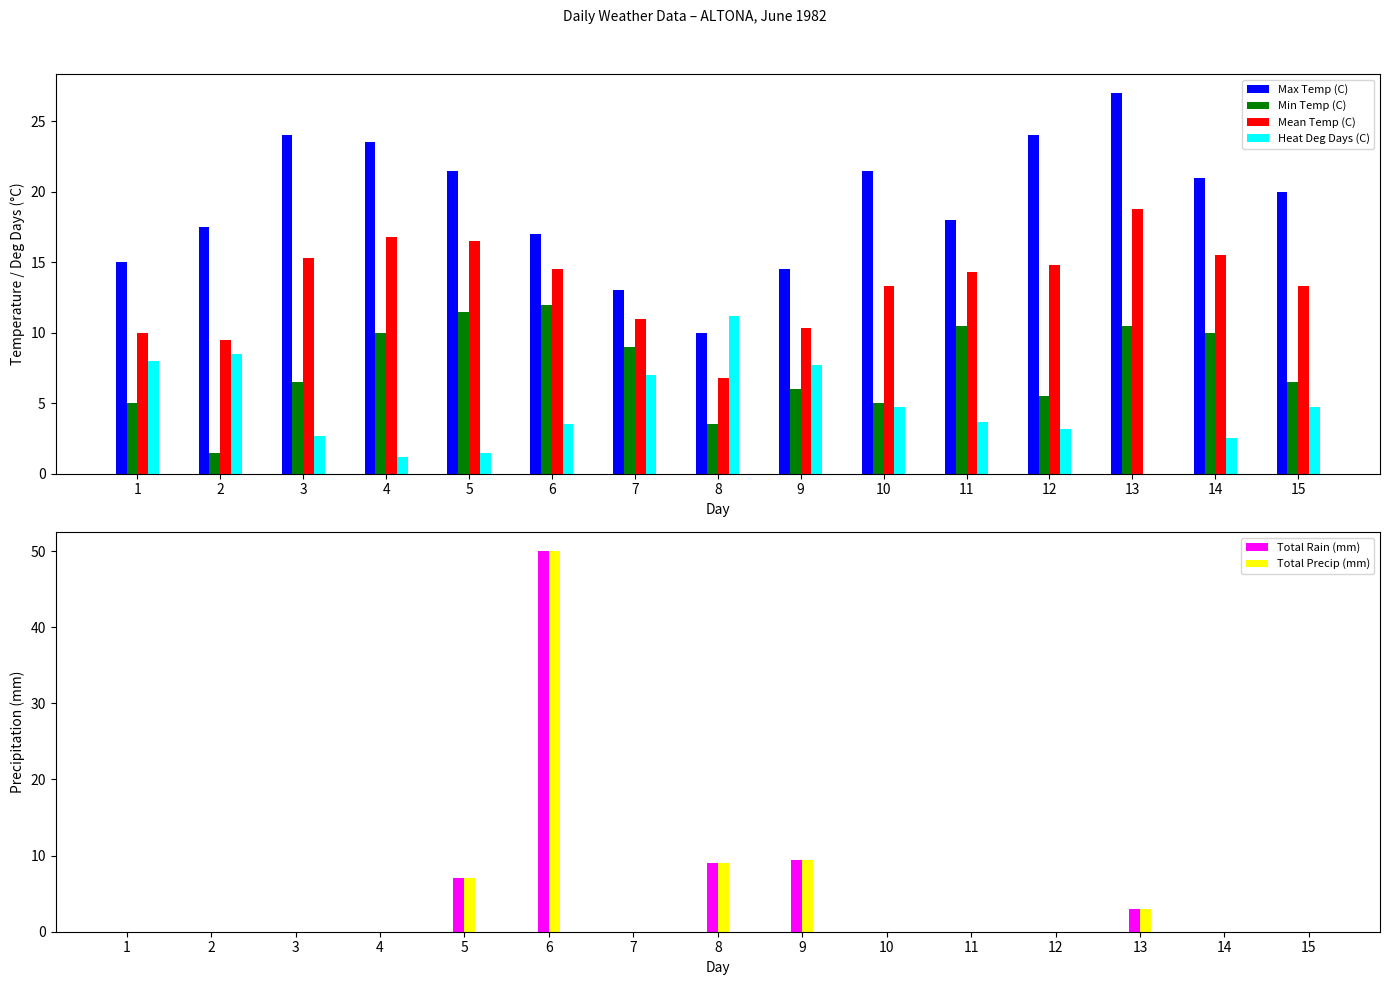

What is the highest value of the Total Rain (mm) series?

50.0